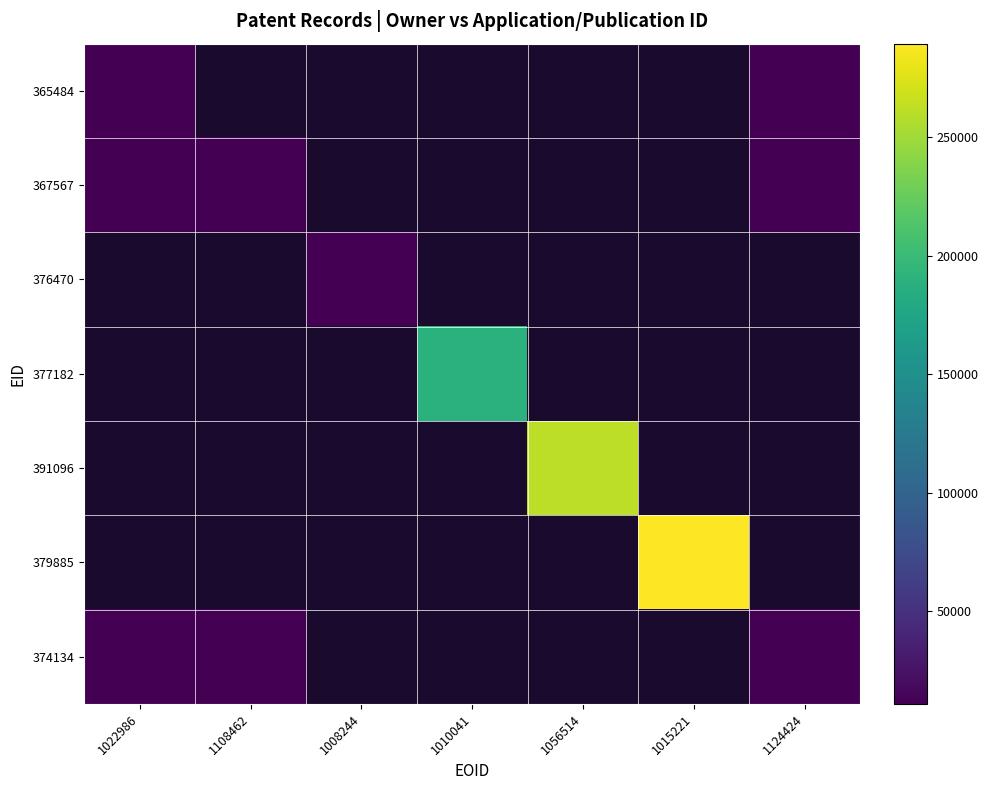

At how many categories does at least one series exceed 215489?

2